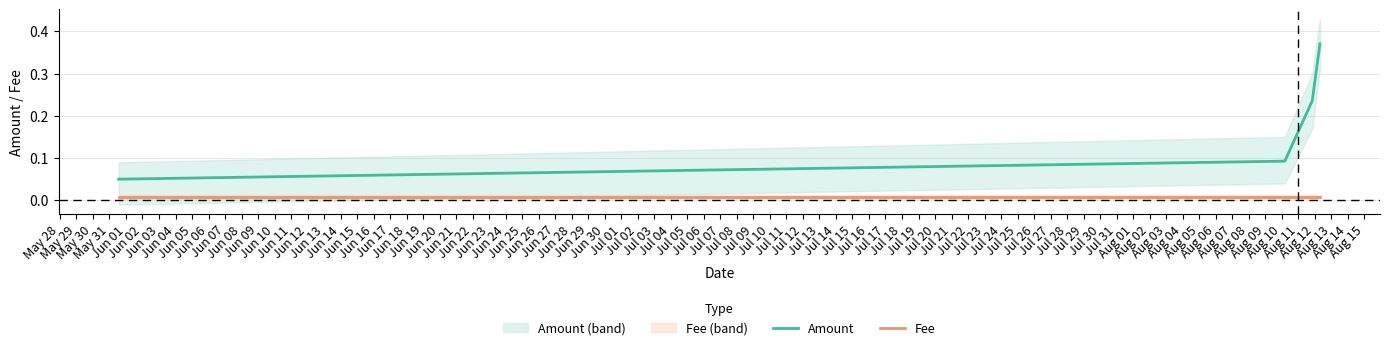

True or false: Fee and Amount intersect in this chart.

False